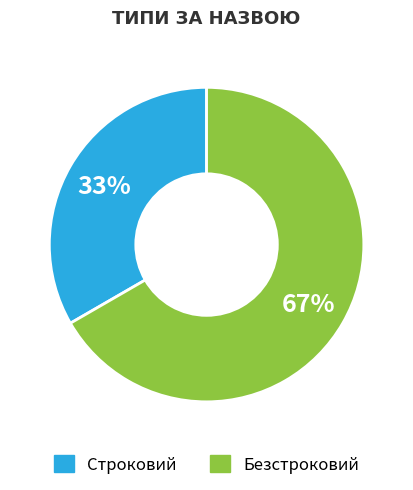

Which category accounts for the majority?

Безстроковий